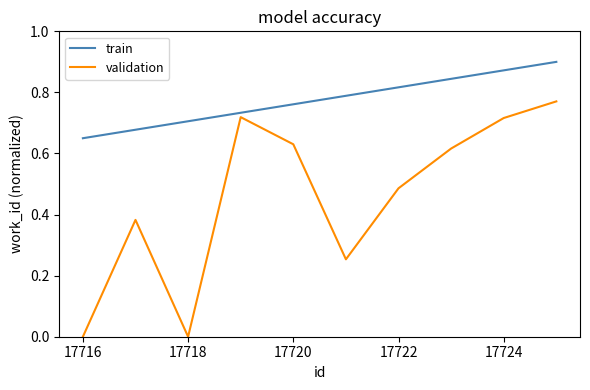

True or false: train and validation intersect in this chart.

False